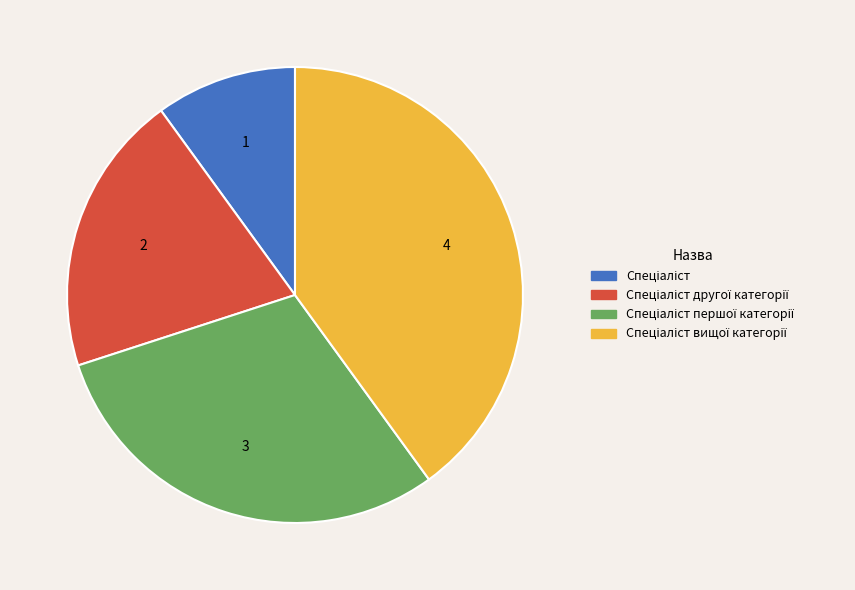

Count the number of slices in the pie.

4